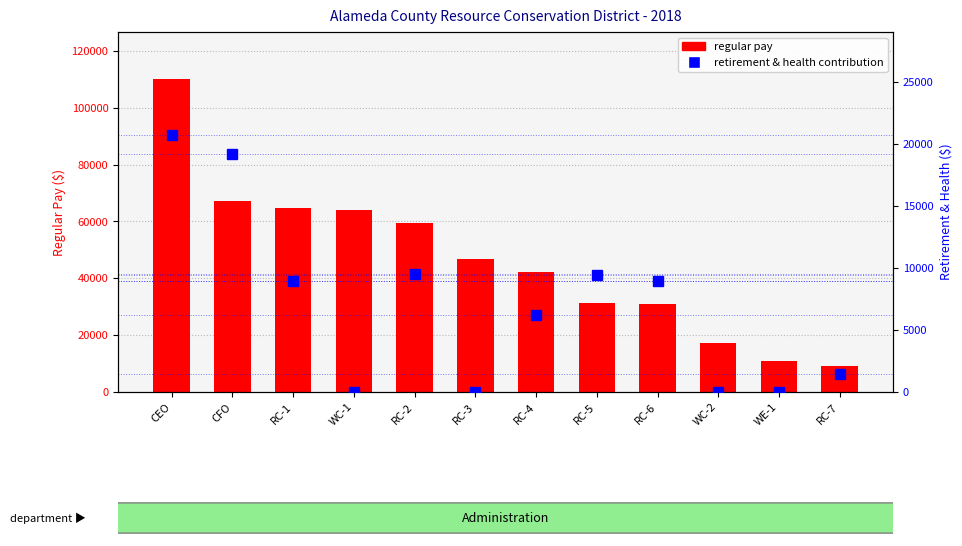

Which series has the largest total across all categories?

RegularPay